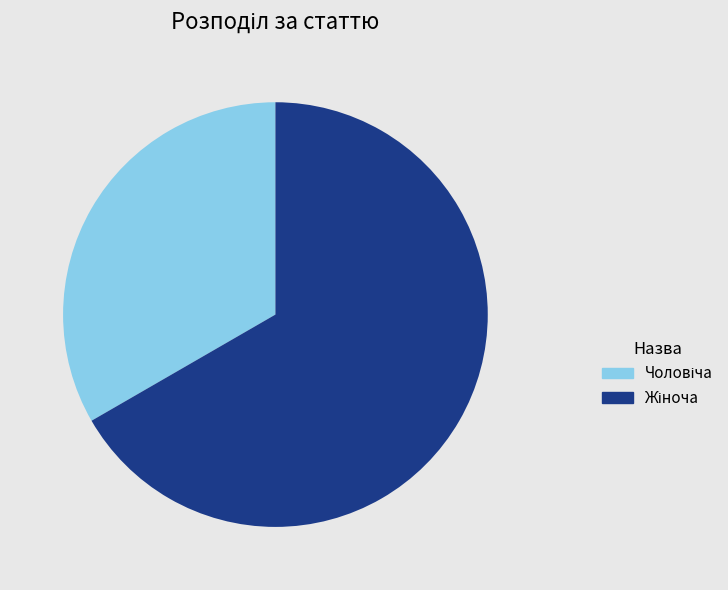

Is there a majority slice in this chart?

Yes